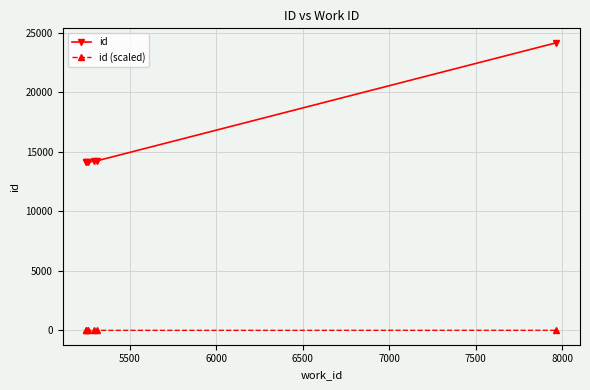

What is the value of the id point at the 5th from the left?

14254.0